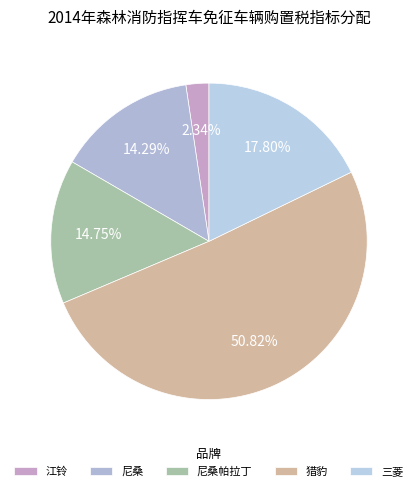

How many segments does this pie chart have?

5